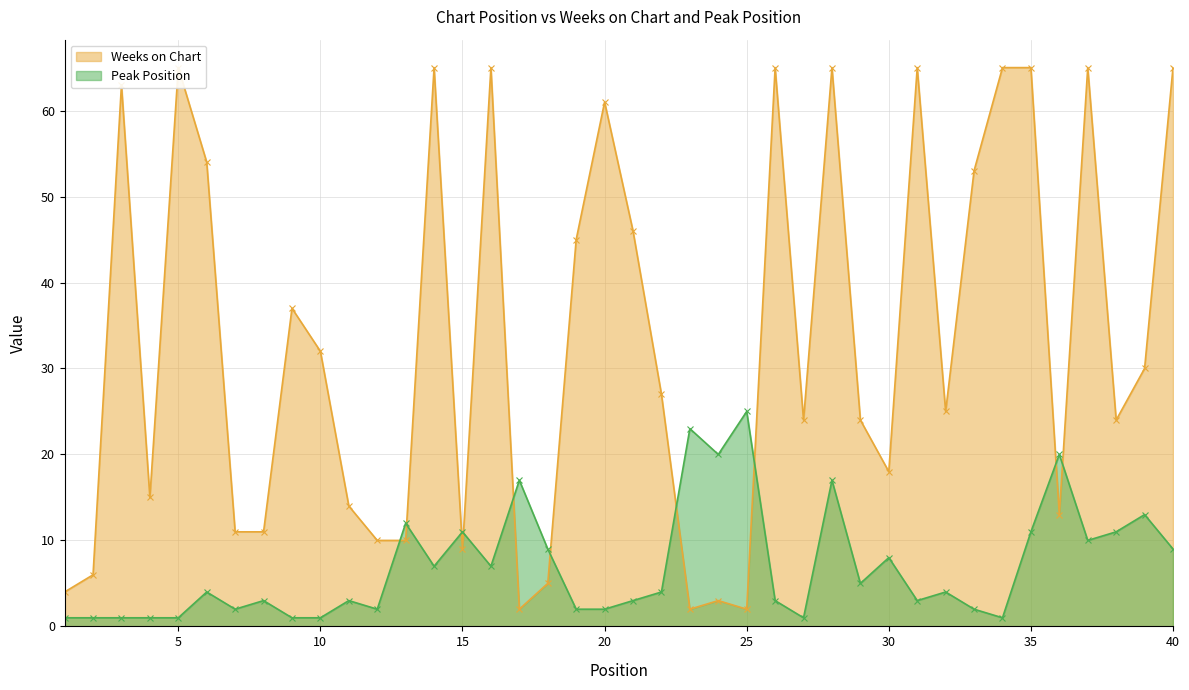

How many series are shown in this chart?

2